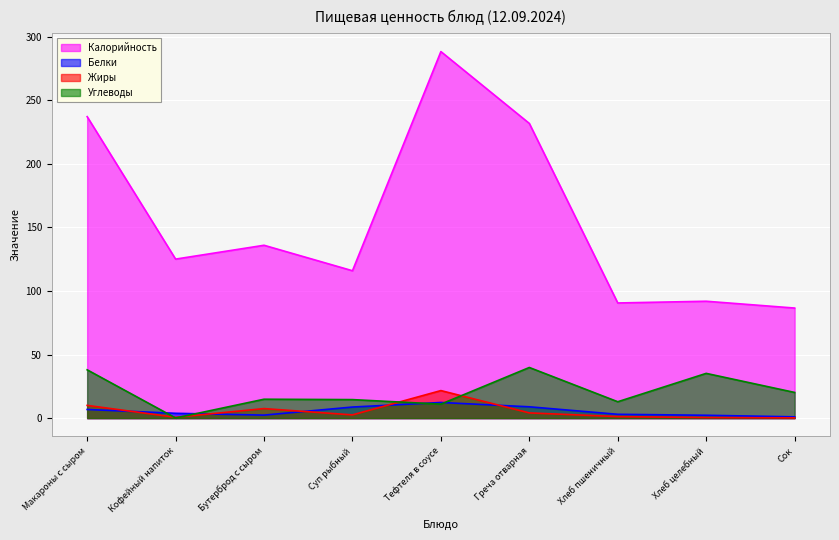

Is it true that Углеводы equals 39.8 at Греча отварная?

True